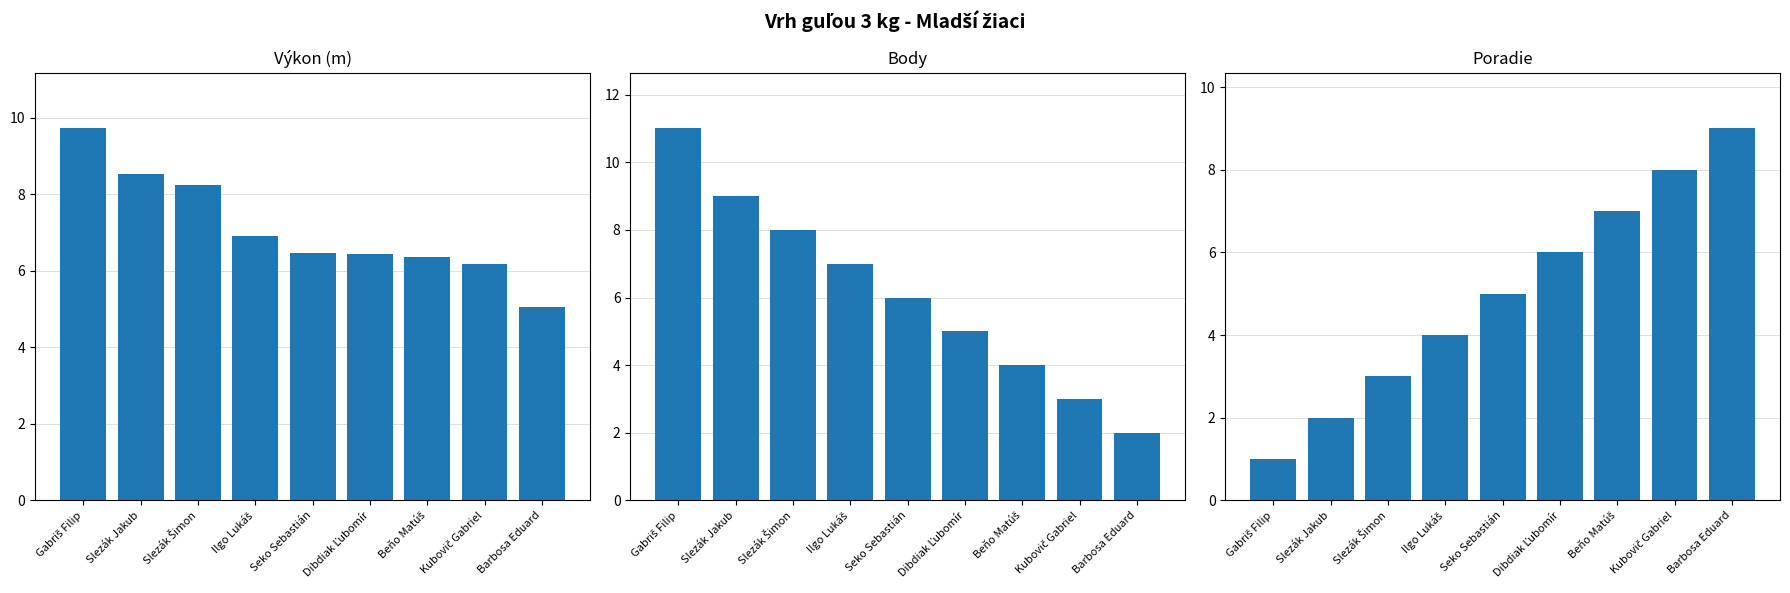

Rank the series by their maximum value, from highest to lowest.

Body, Výkon, Poradie